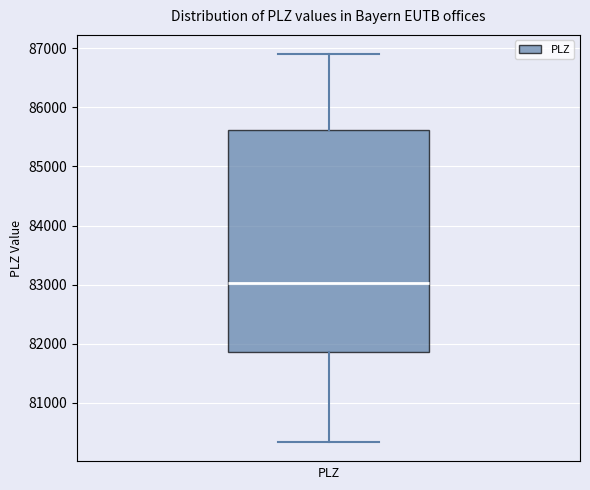

Read this box plot against the y-axis: the position of the median line, the range covered by the box, and the ends of both whiskers. The values are not printed on the chart, so give them approximately, as read against the axis.

median 83000, box 81900 to 85600, whiskers 80300 to 86900